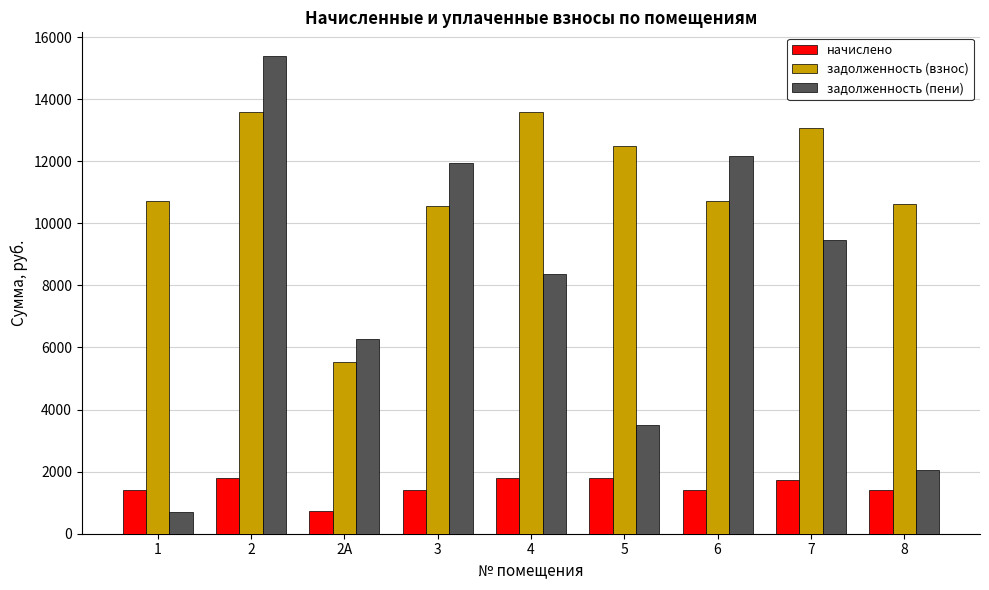

Count the number of categories in the chart.

9